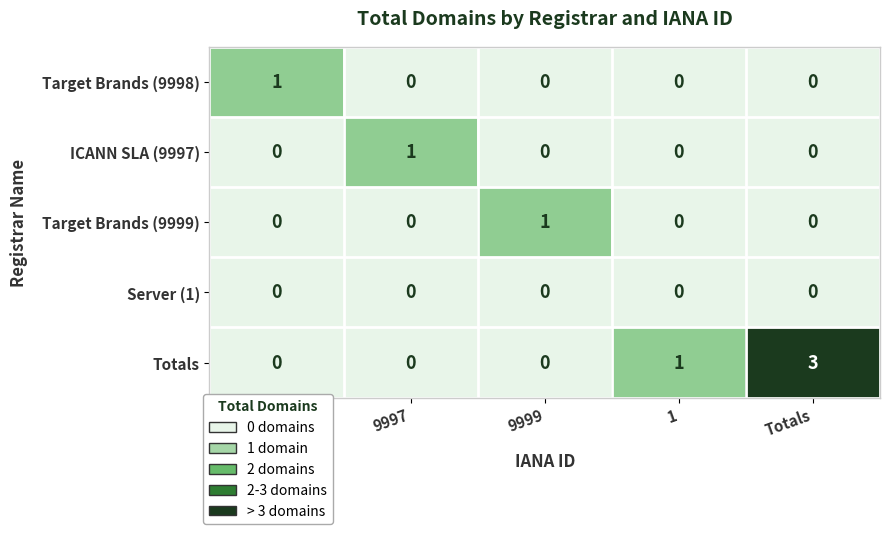

Count the Target Brands (9999) values in the range 0 to 1.

5